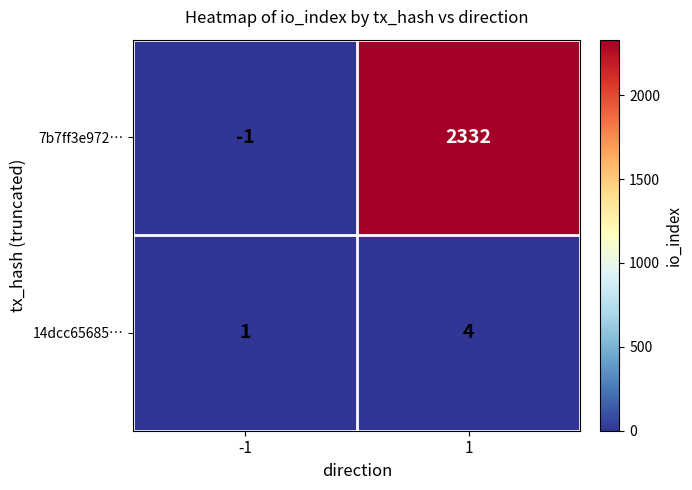

Rank the series by their maximum value, from lowest to highest.

14dcc65685…, 7b7ff3e972…